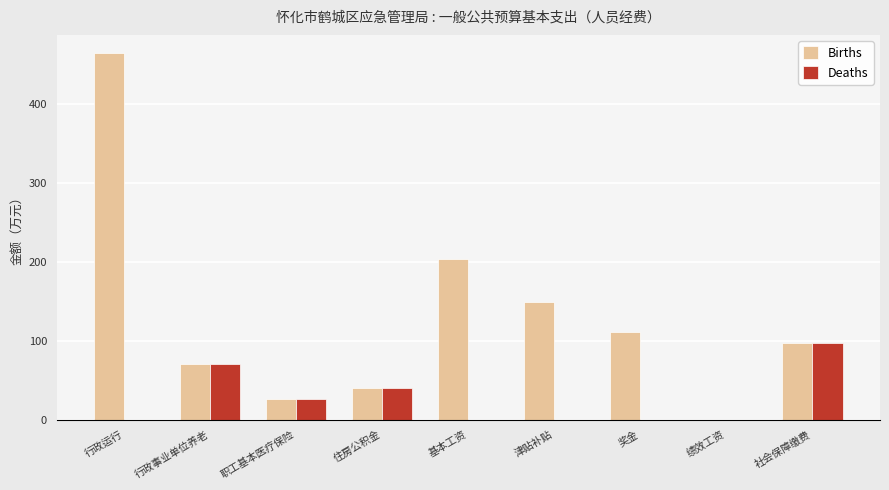

Are the bars grouped side by side (vs. stacked)?

Yes